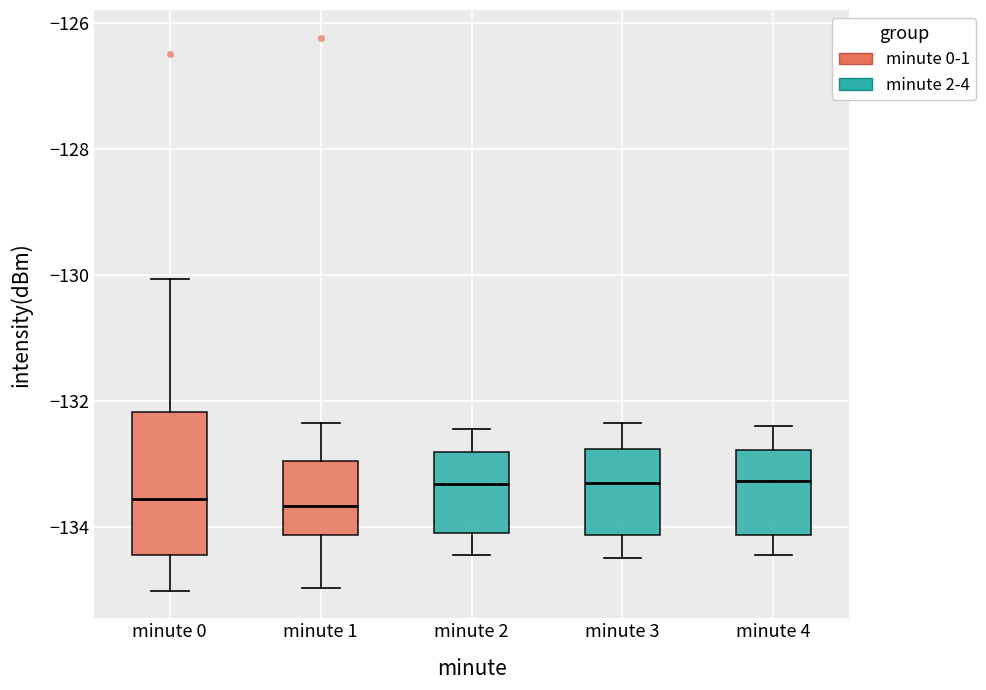

Comparing the boxes themselves (not the whiskers), which one is the tallest?

minute 0